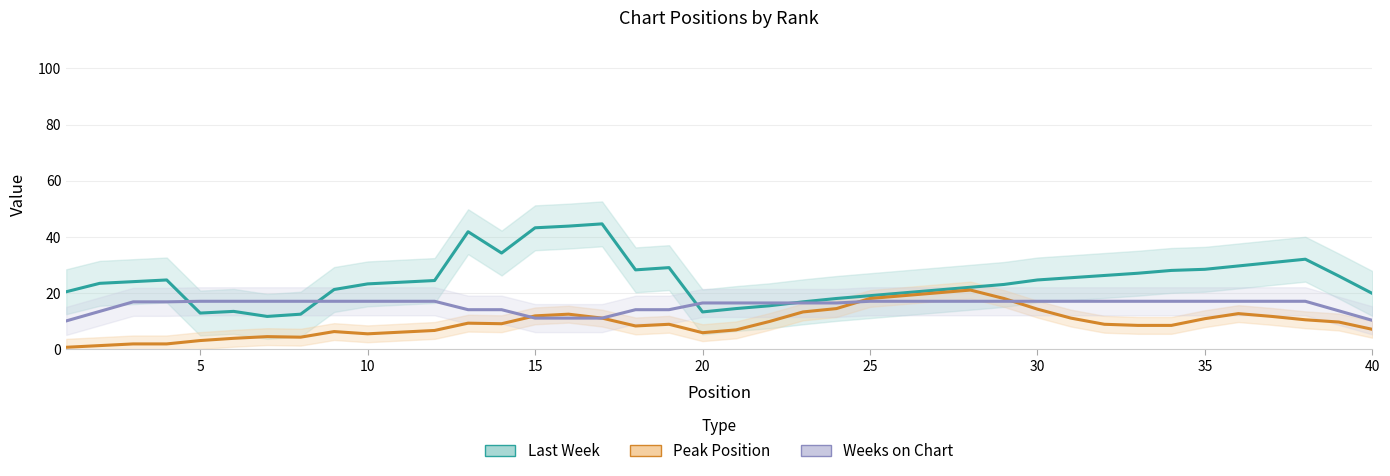

How many distinct data groups are displayed?

3